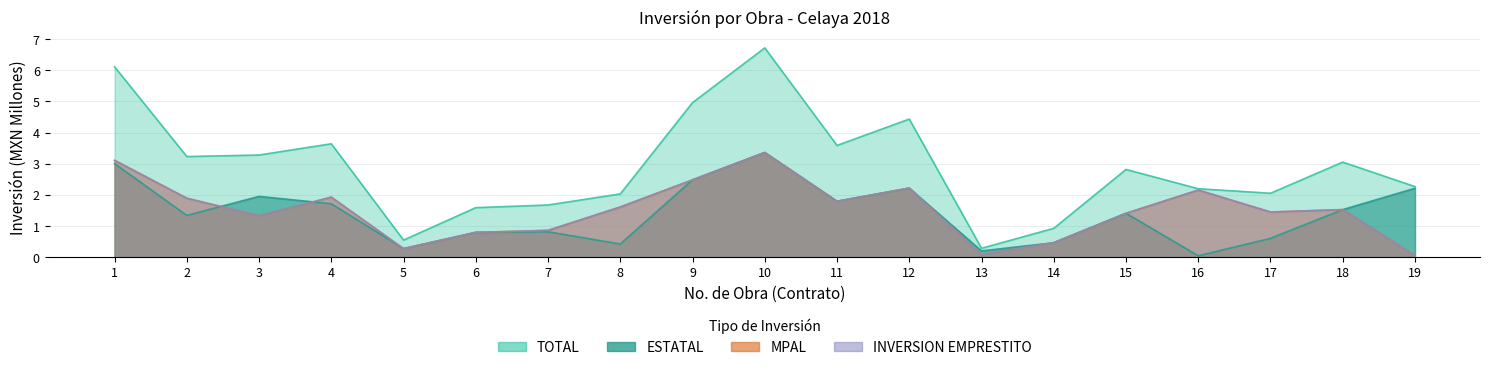

List the series in order of their peak value, lowest first.

ESTATAL, MPAL, INVERSION EMPRESTITO, TOTAL